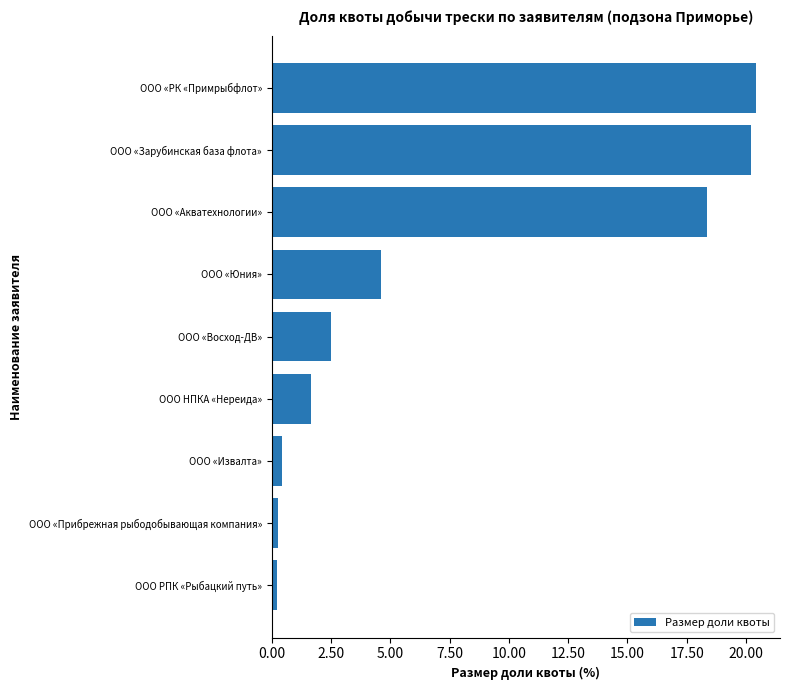

Approximately how many times larger is the value at ООО «Зарубинская база флота» compared to ООО НПКА «Нереида»?

12.2